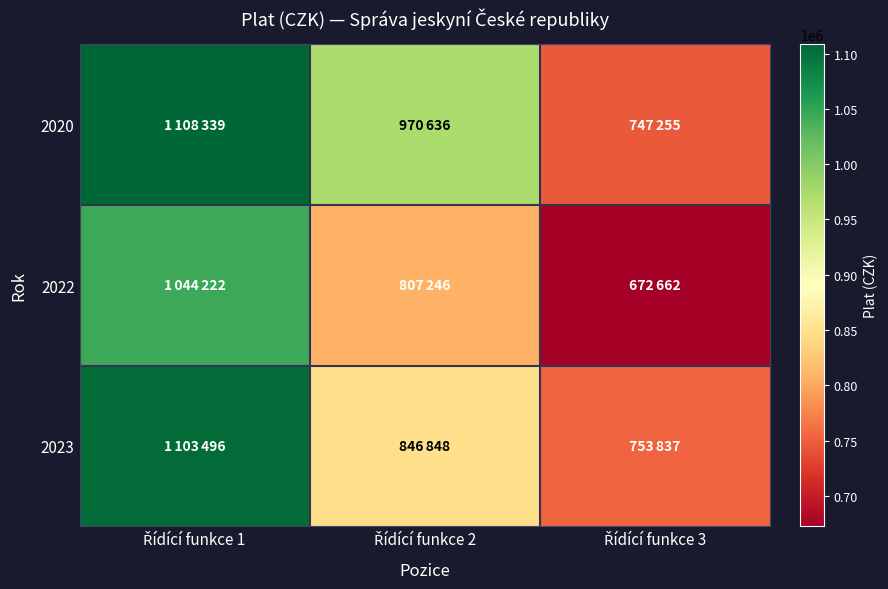

Count the number of data series in this chart.

3